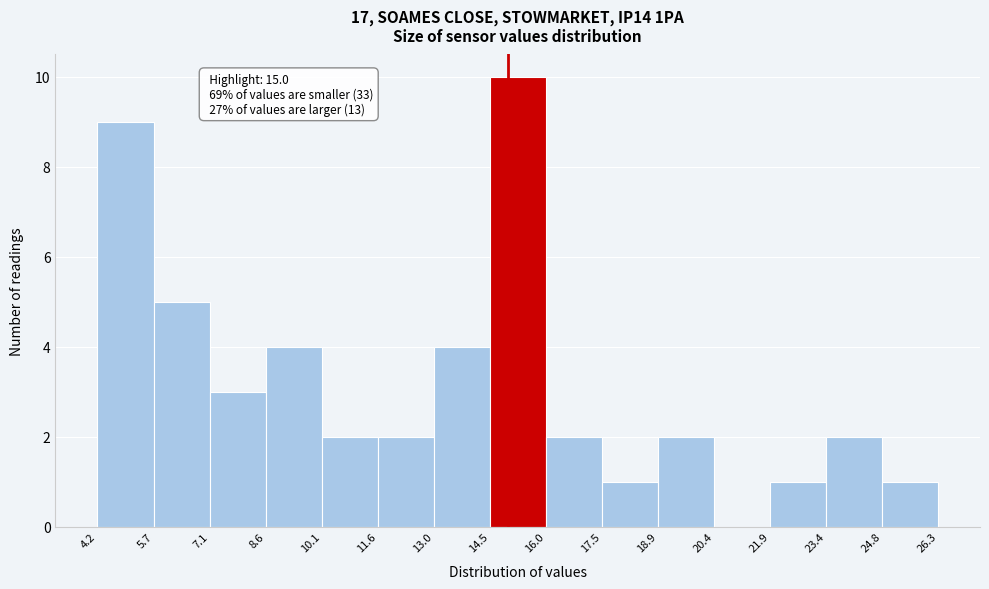

Which range on the x-axis has the tallest bar?

14.5 to 16.0